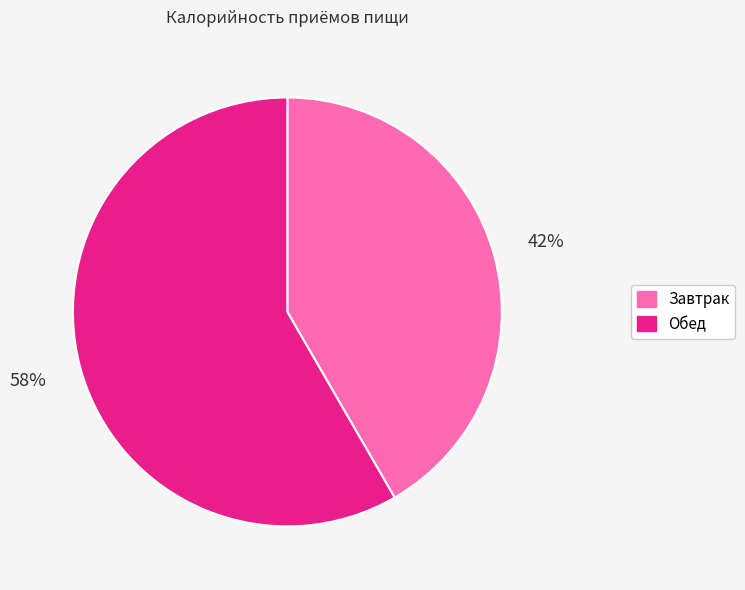

Do Завтрак and Обед together represent more than half of the pie?

Yes